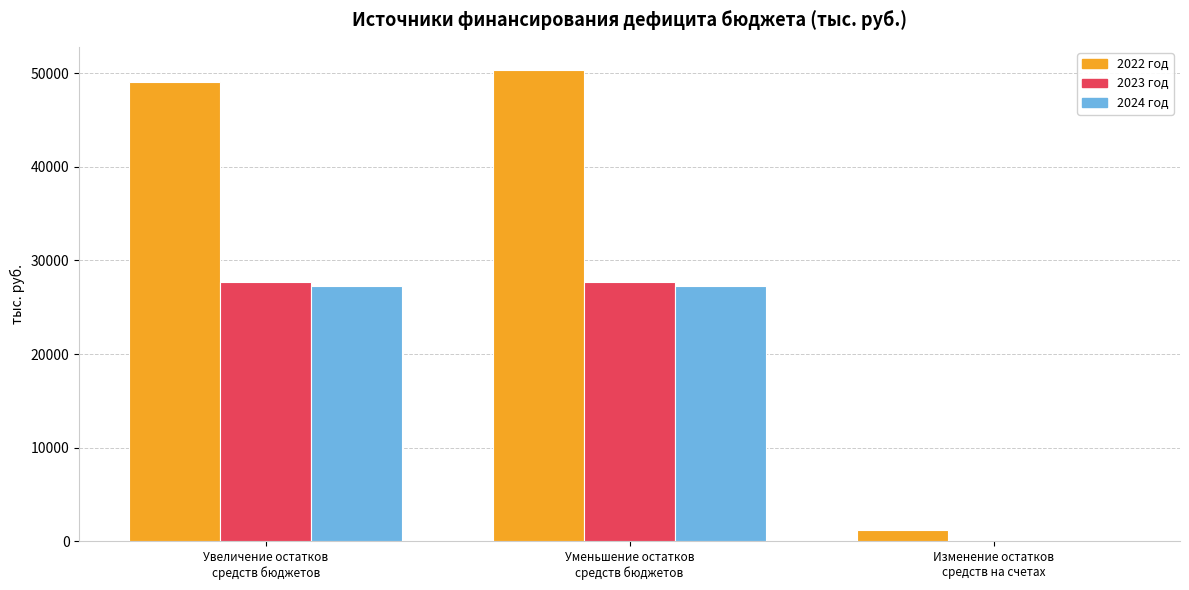

How many values in 2024 год are above zero?

2